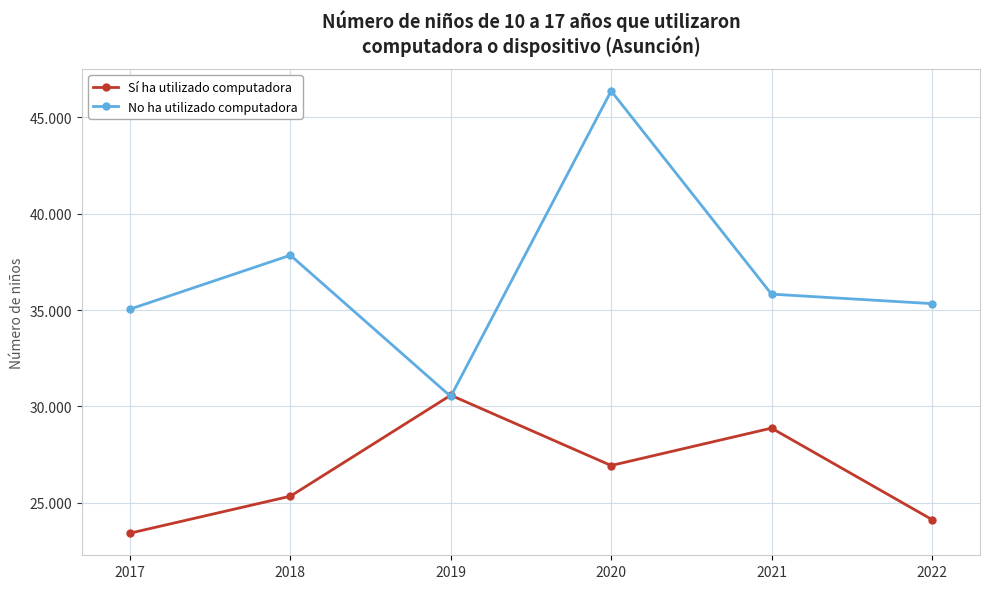

Which series ends up on top after the final intersection of Sí ha utilizado computadora and No ha utilizado computadora?

No ha utilizado computadora